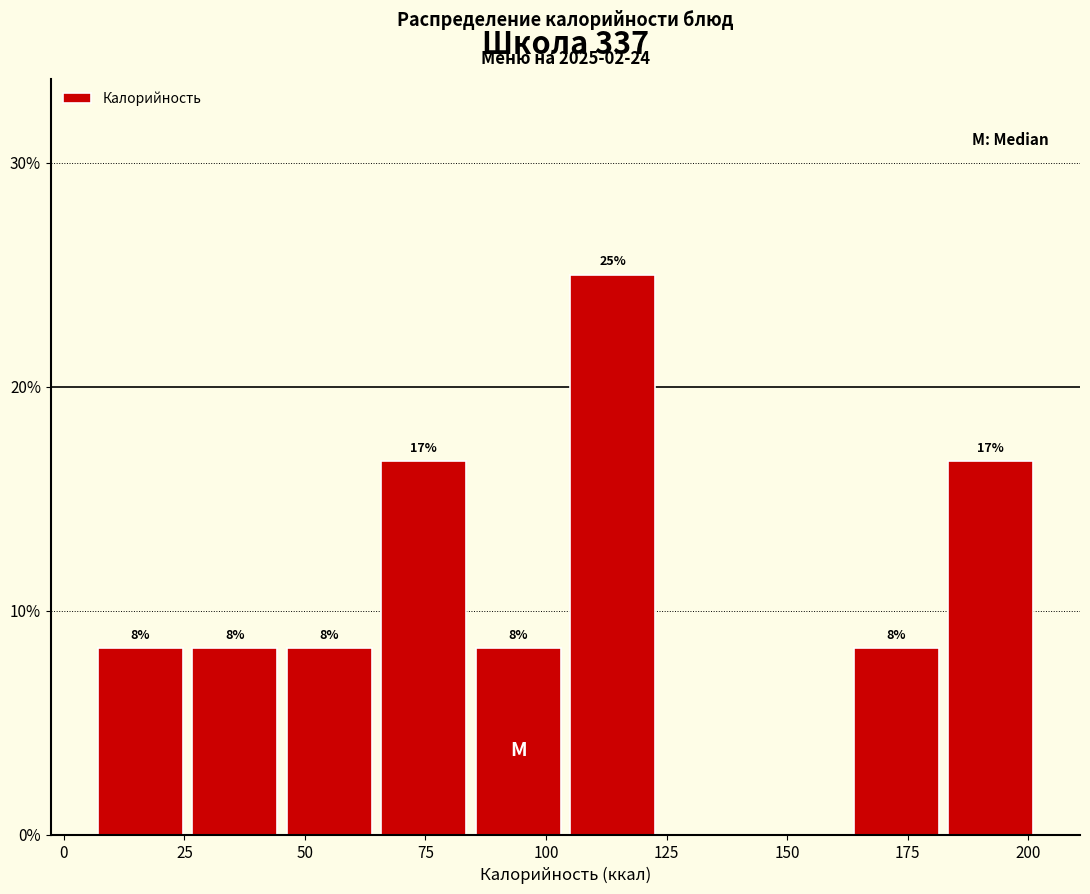

Read against the x-axis, roughly where is the centre of the tallest bar?

115